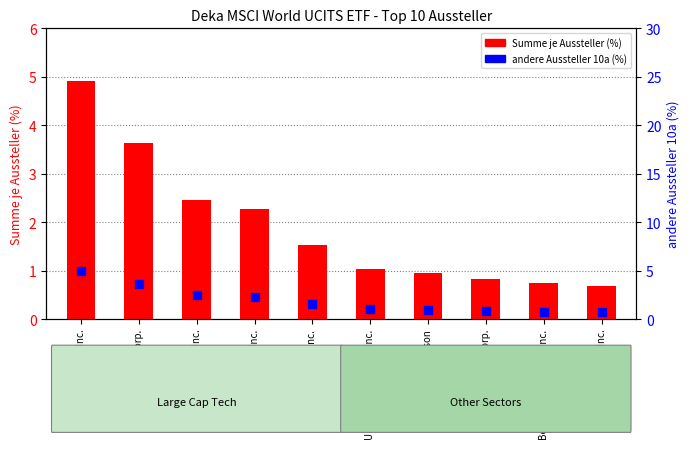

Is the value of andere Aussteller 10a (%) at Meta Platforms Inc. greater than the value of Summe je Aussteller (%) at Apple Inc.?

No